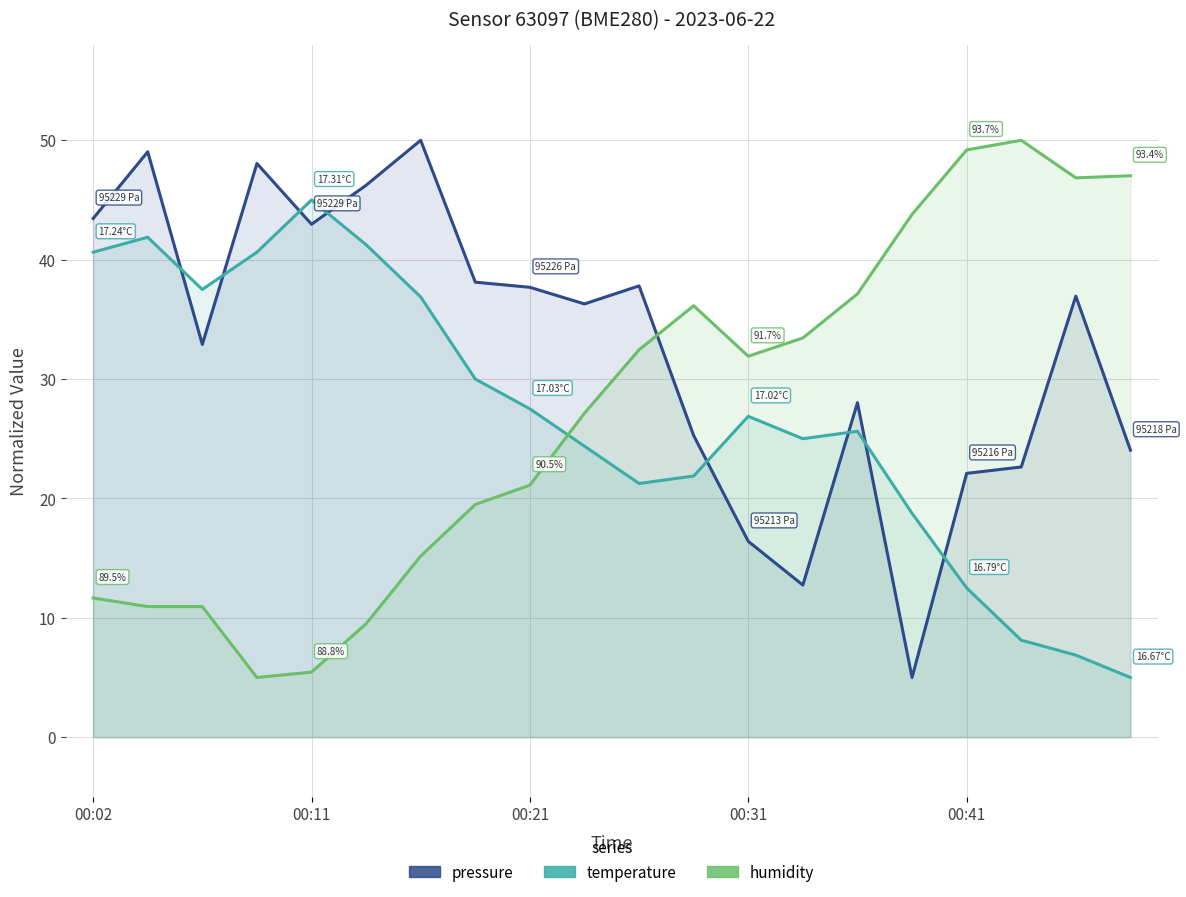

Count the number of data series in this chart.

3